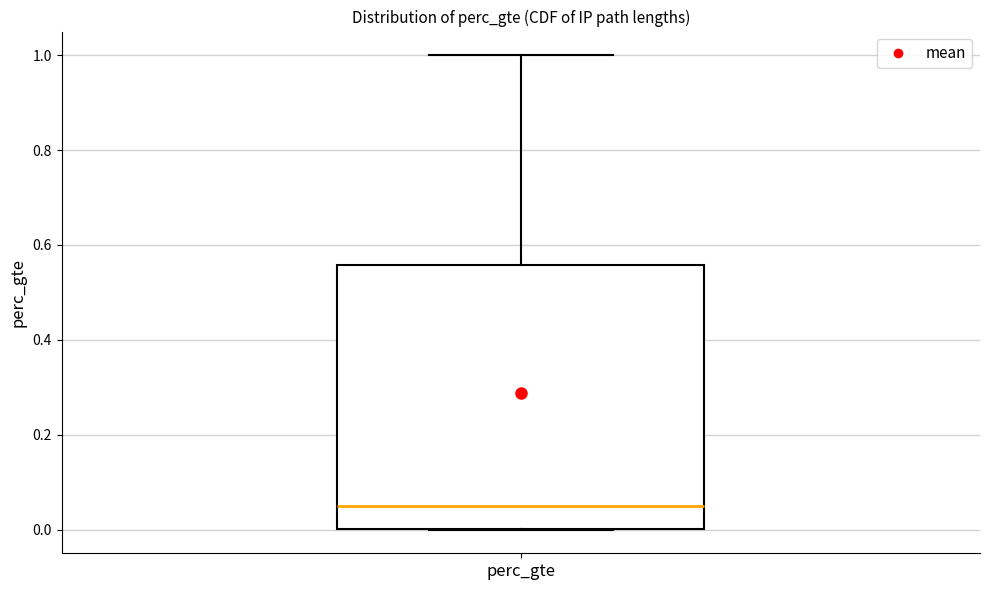

Read this box plot against the y-axis: the position of the median line, the range covered by the box, and the ends of both whiskers. The values are not printed on the chart, so give them approximately, as read against the axis.

median 0.04, box 0.00 to 0.56, whiskers 0.00 to 1.00